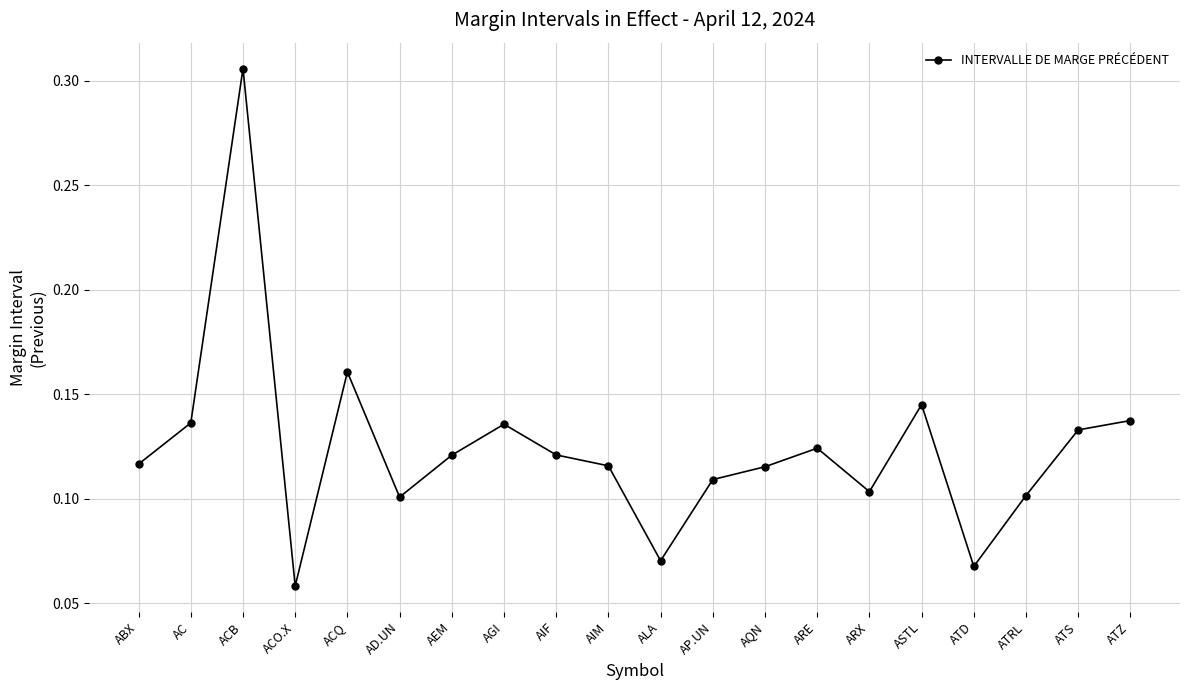

At which category does the data reach its first local valley?

ACO.X